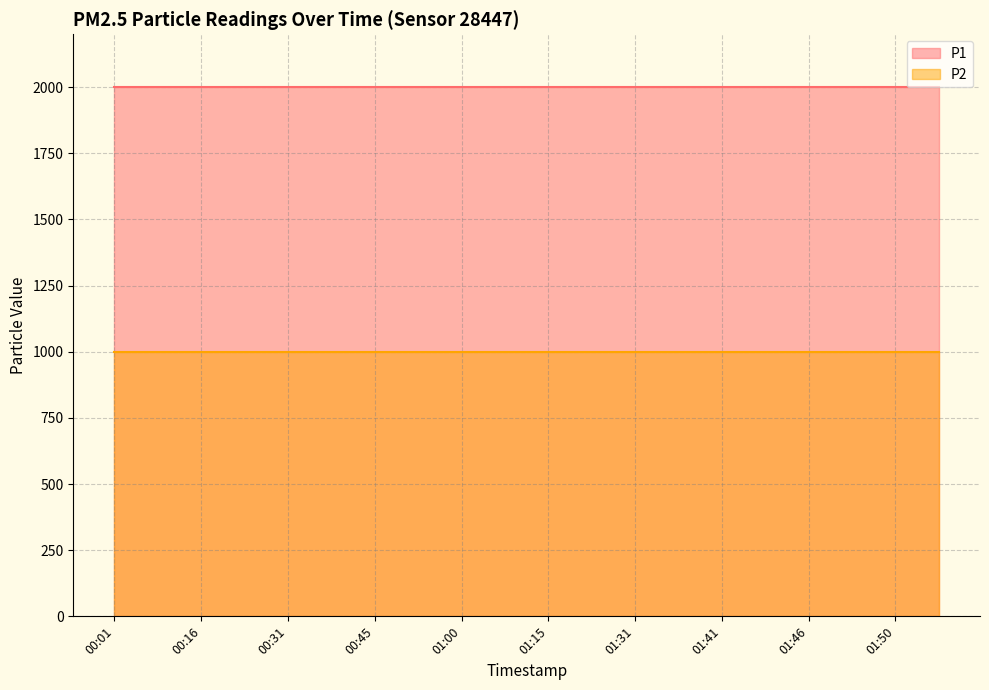

List the series in order of their peak value, highest first.

P1, P2